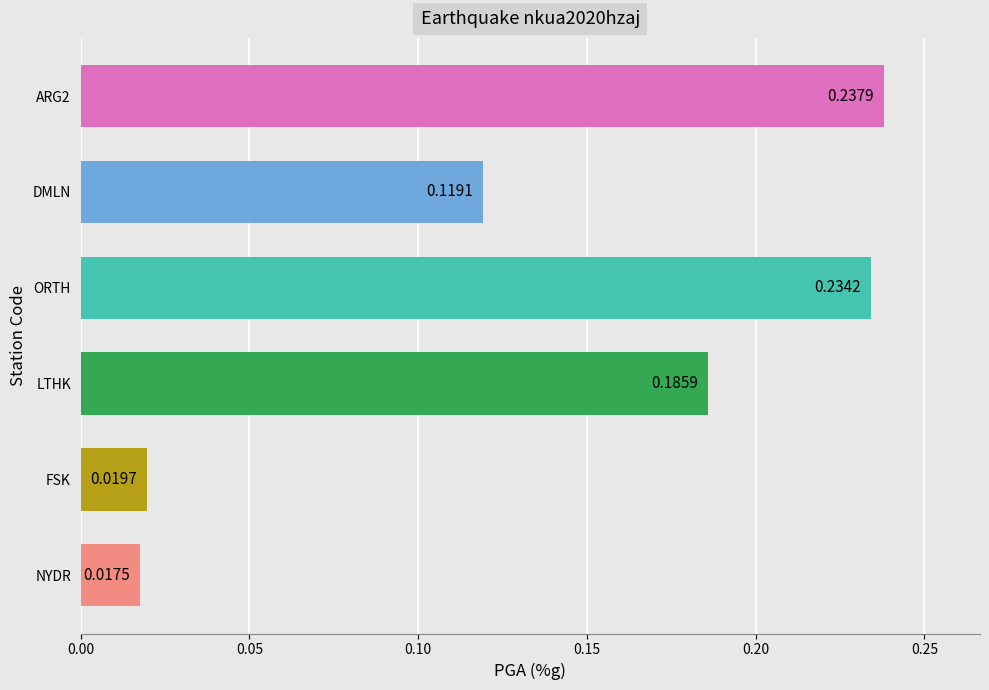

Rank the categories by value from lowest to highest.

NYDR, FSK, DMLN, LTHK, ORTH, ARG2